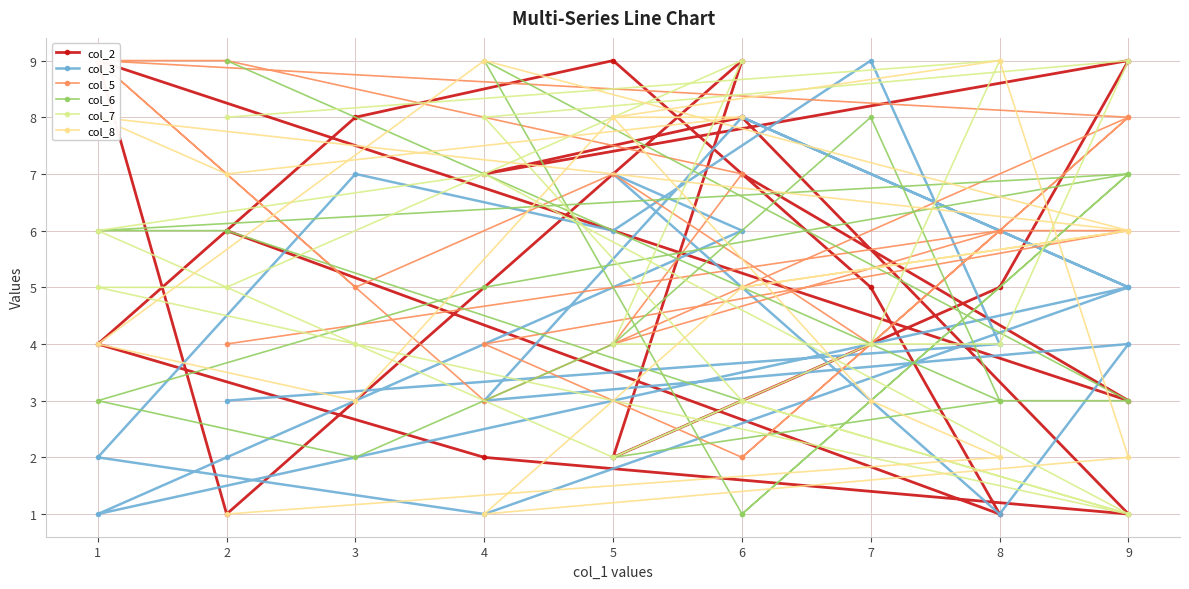

What are all the series names shown in the legend?

col_2, col_3, col_5, col_6, col_7, col_8